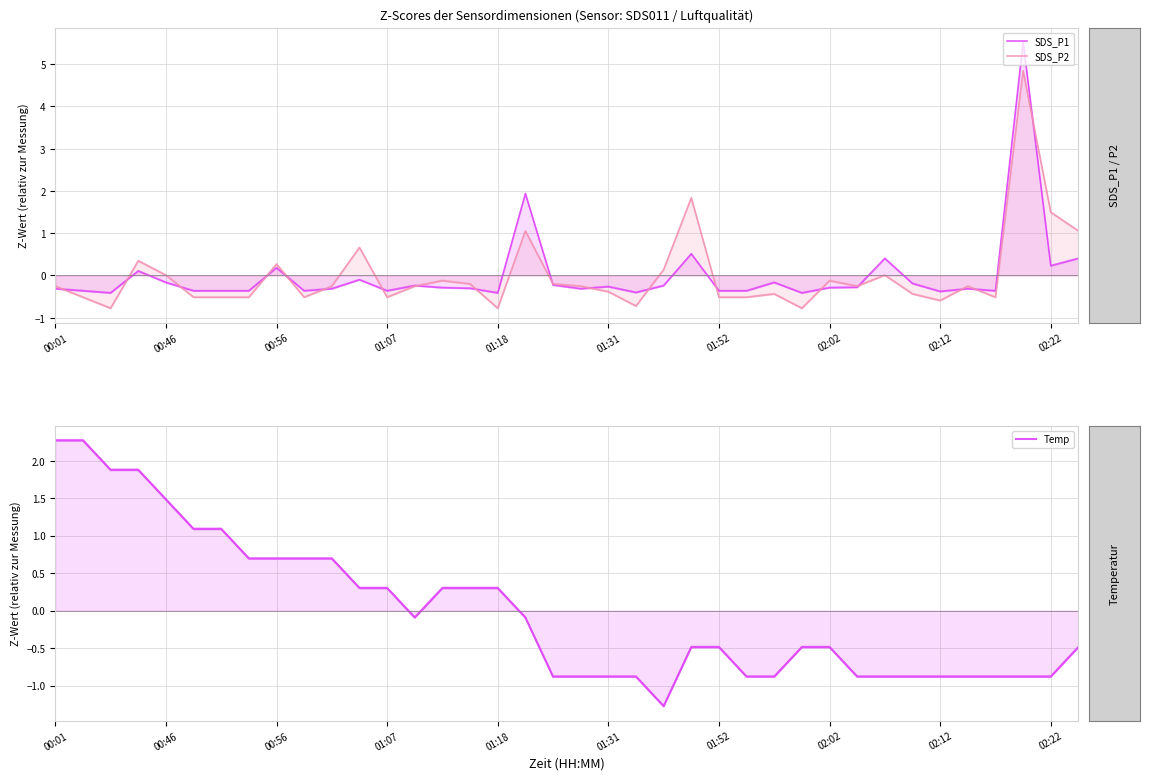

How many series are shown in this chart?

3